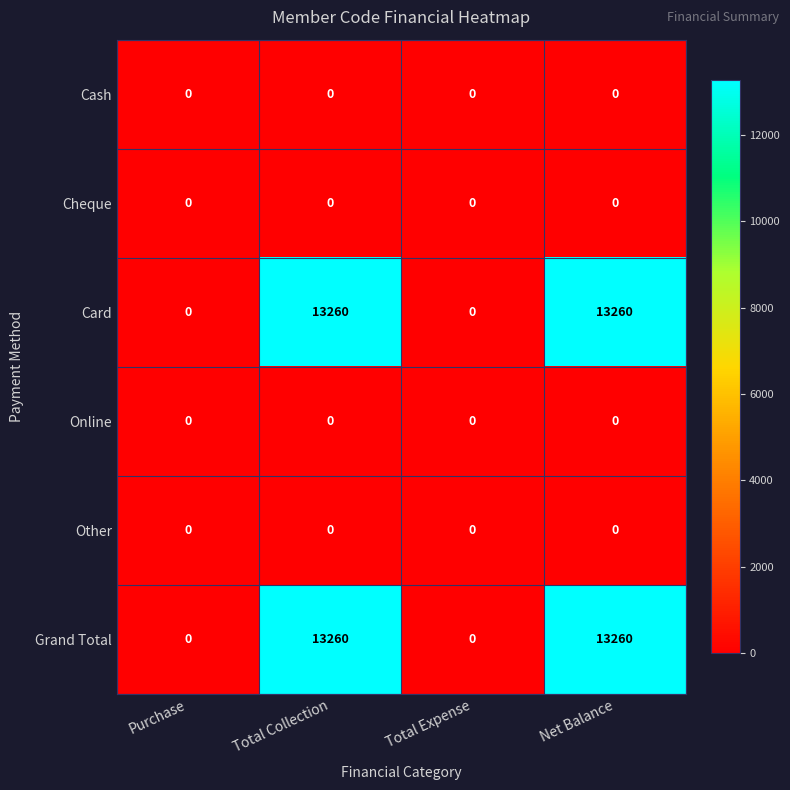

The Cash series shows 0 at Total Expense. True or false?

True